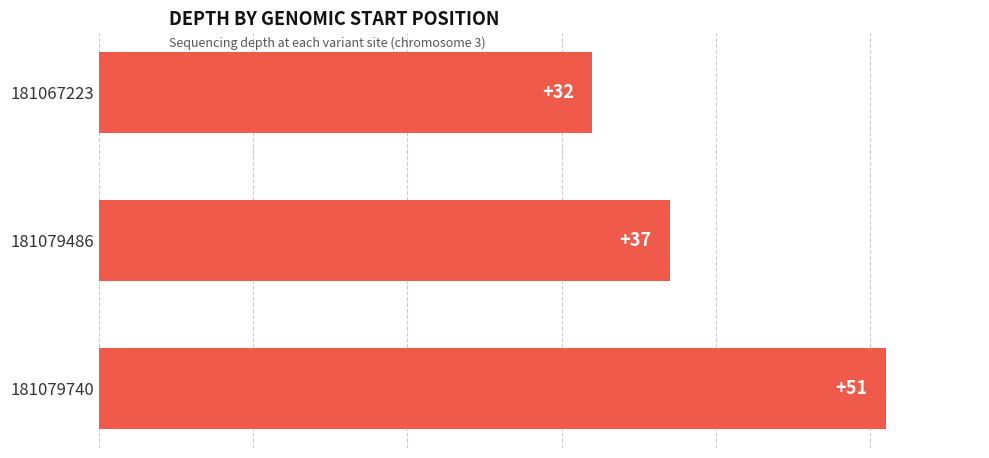

Where is the data nearest to the value 41?

181079486